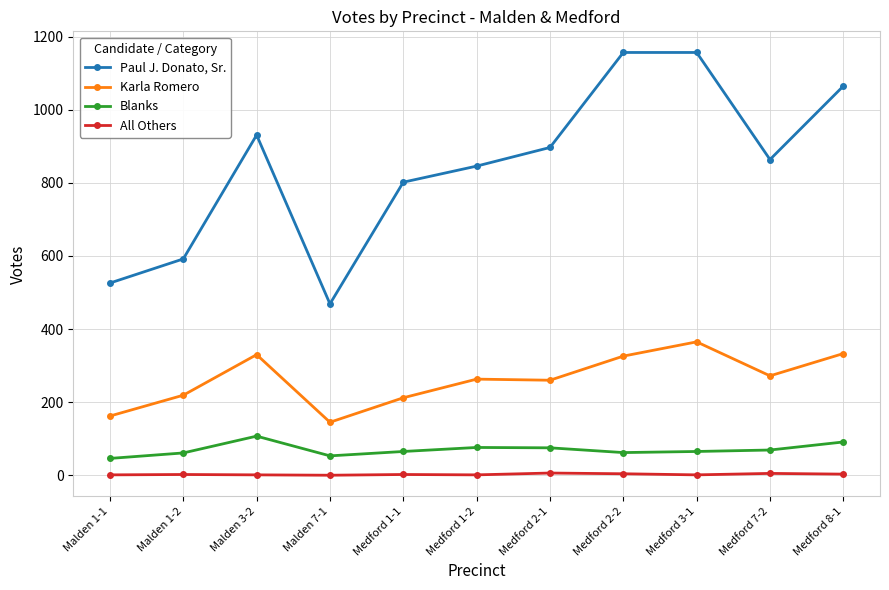

Is the value of Blanks at Malden 7-1 greater than the value of All Others at Medford 3-1?

Yes